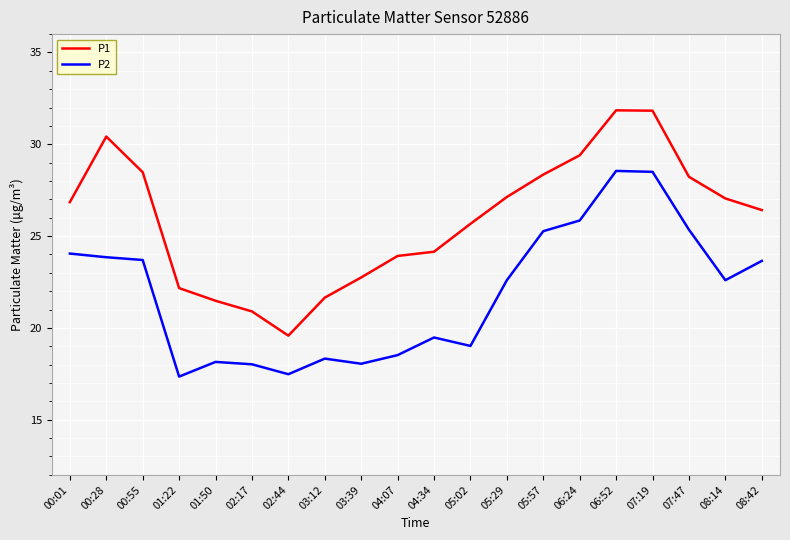

True or false: P2 has a value of 18.3 at 03:12.

True